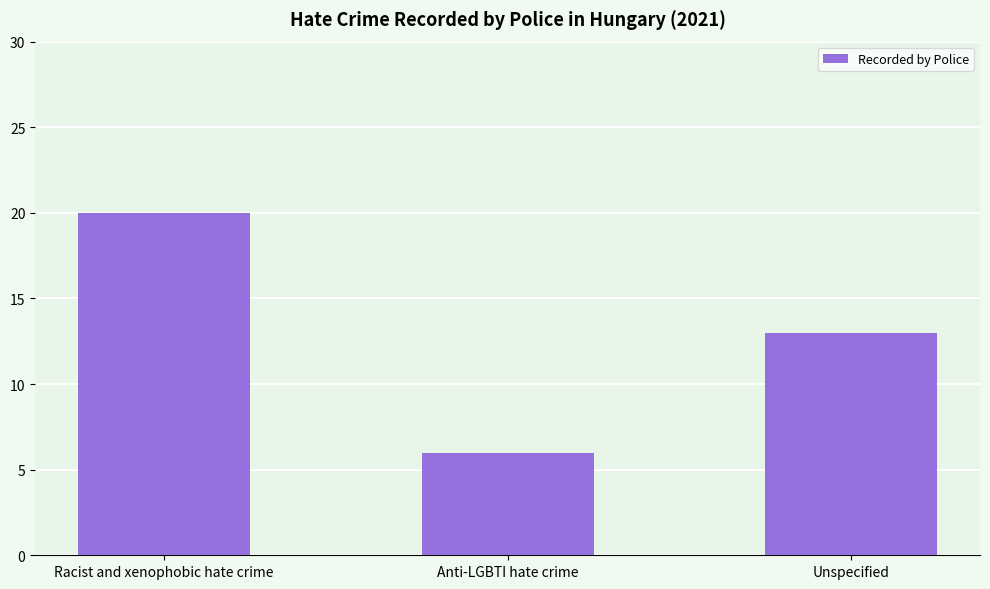

What is the maximum value shown in the chart?

20